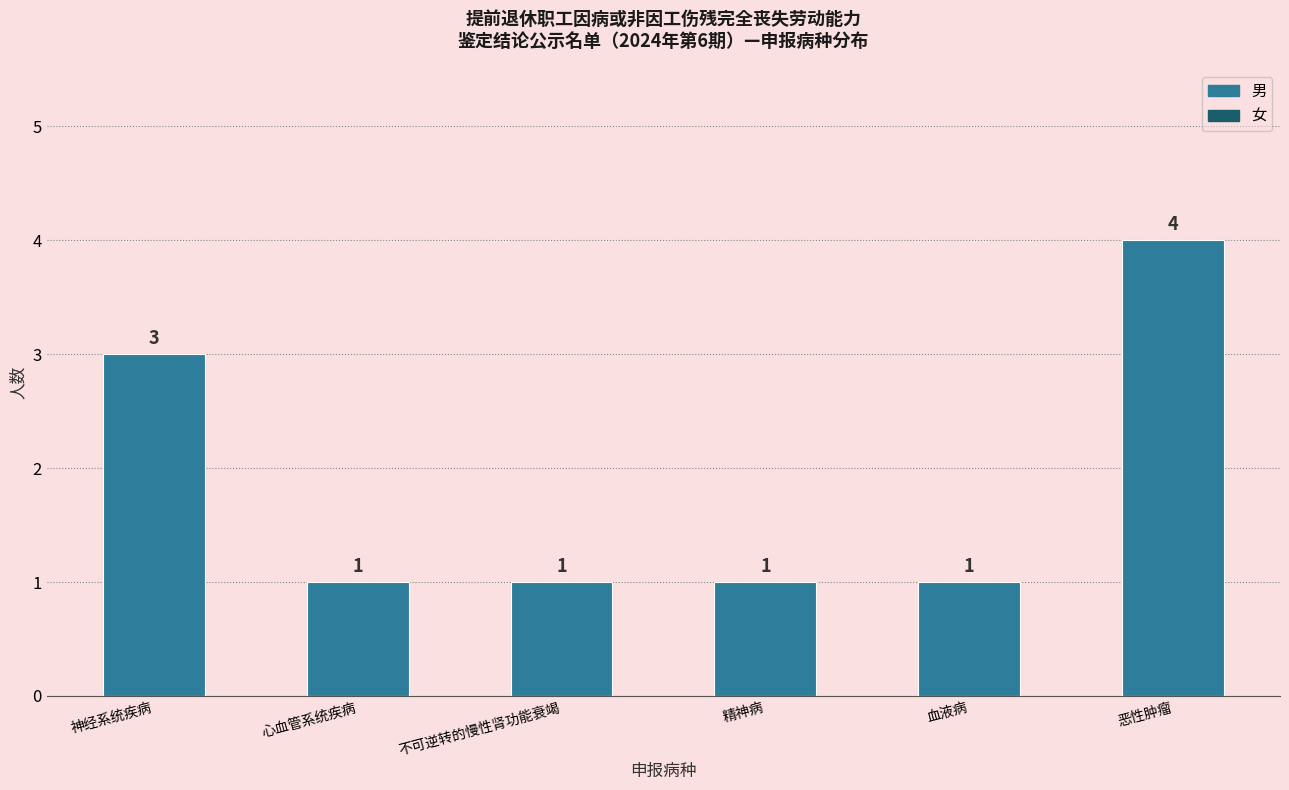

The chart shows a value of 1 at 心血管系统疾病. True or false?

True